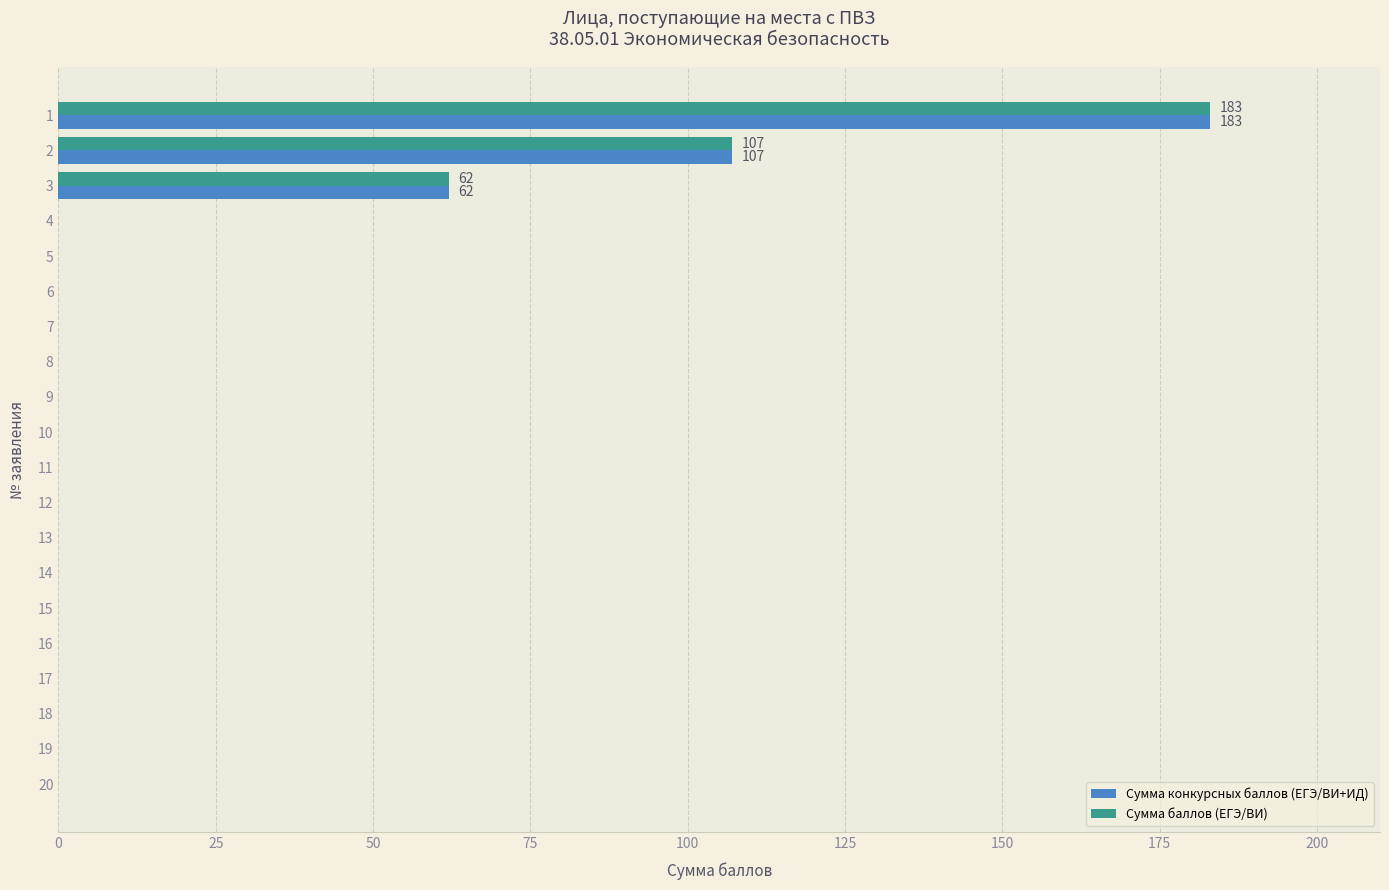

What are all the series names shown in the legend?

Сумма конкурсных баллов (ЕГЭ/ВИ+ИД), Сумма баллов (ЕГЭ/ВИ)